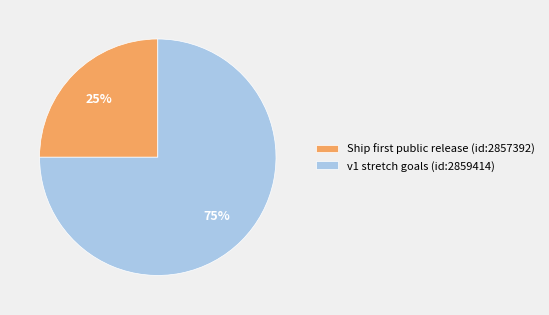

Is it true that v1 stretch goals (id:2859414) is 75% of the pie?

True